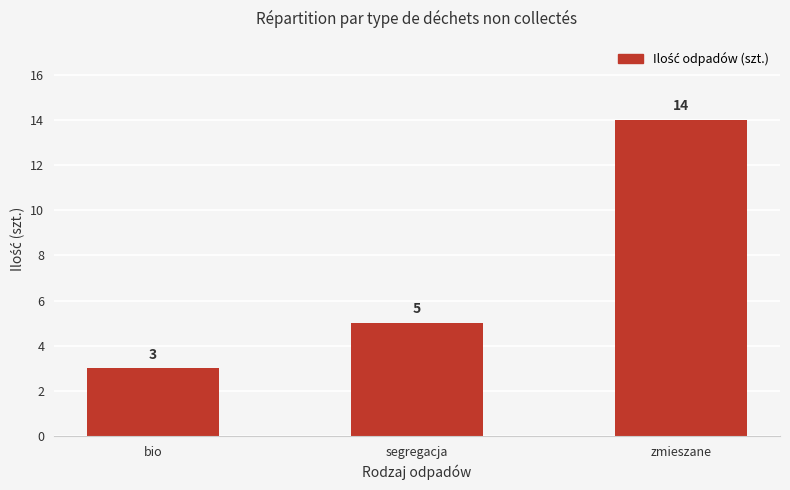

What is the sum of the values at segregacja and zmieszane?

19